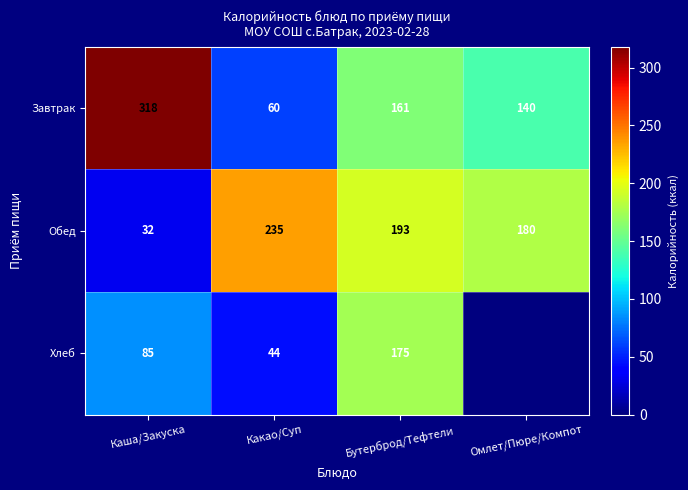

What is the difference between the maximum and minimum values in the Обед series?

203